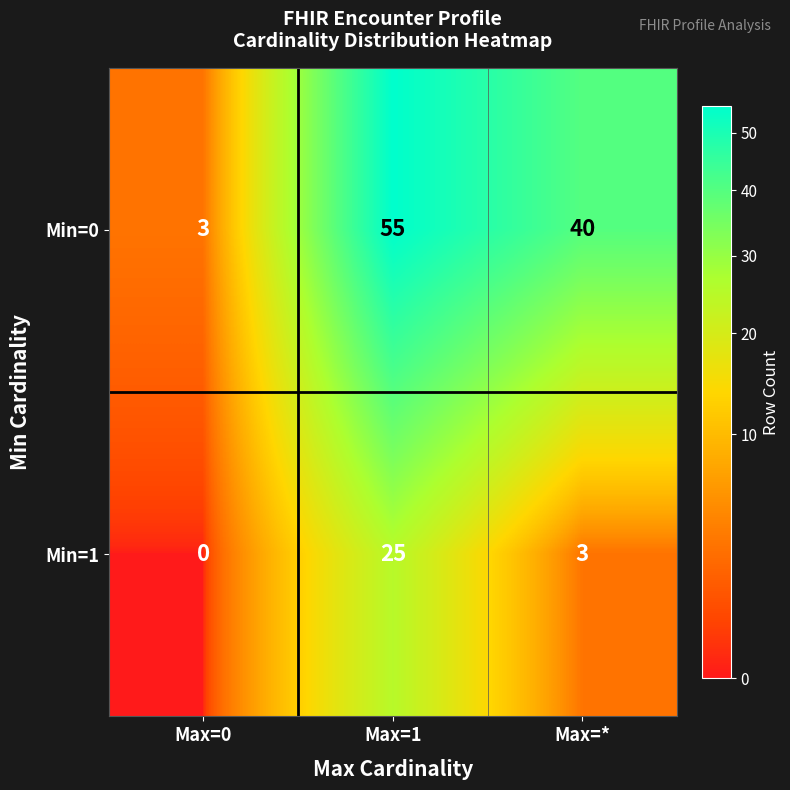

Is it true that Min=0 equals 3 at Max=0?

True